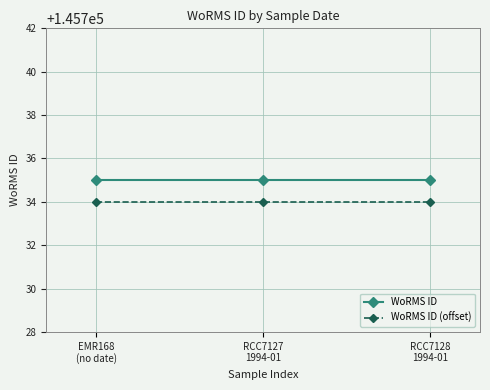

What is the minimum value shown in the chart?

145734